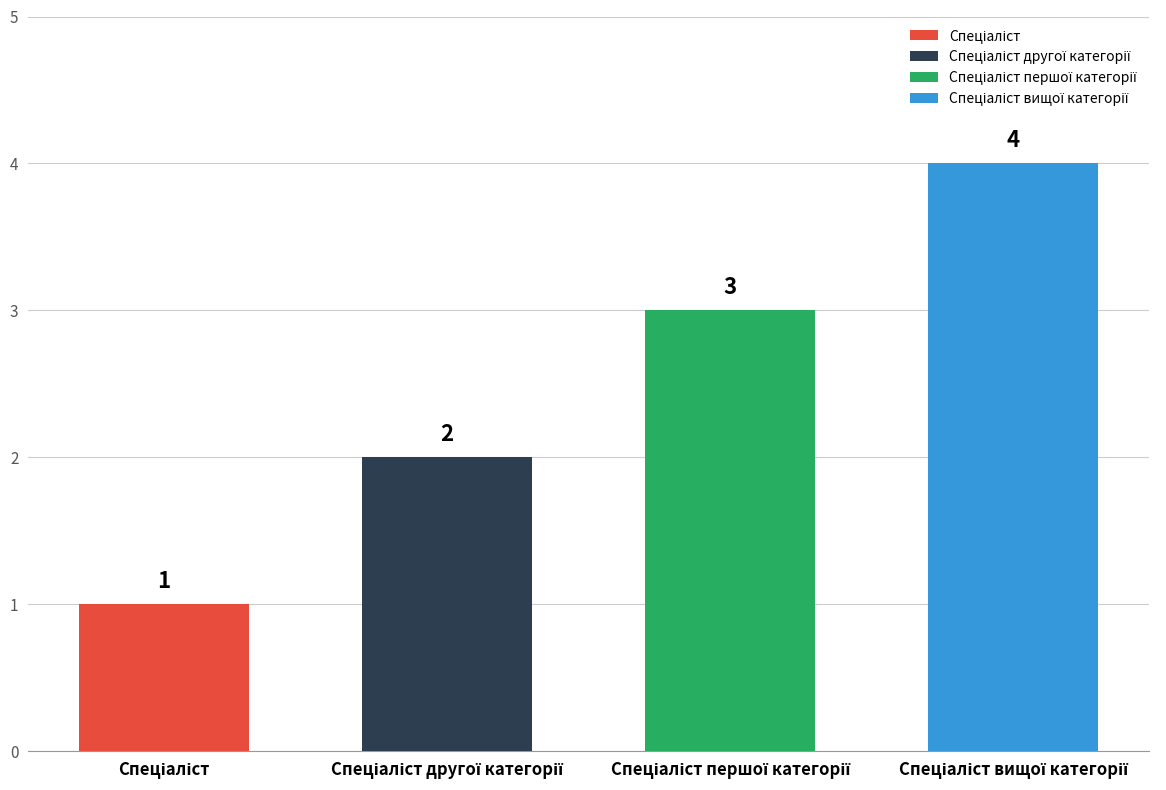

True or false: the data shows 2 at Спеціаліст вищої категорії.

False